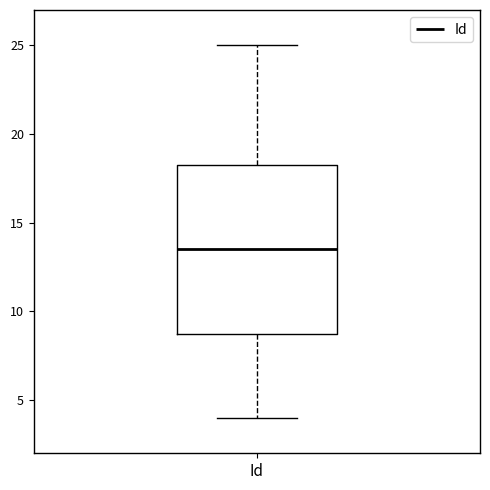

Transcribe this box plot: give where the median line is, the range the box spans, and where the two whiskers end, as read against the y-axis. The values are not printed on the chart, so give them approximately, as read against the axis.

median 13.5, box 9.0 to 18.5, whiskers 4.0 to 25.0